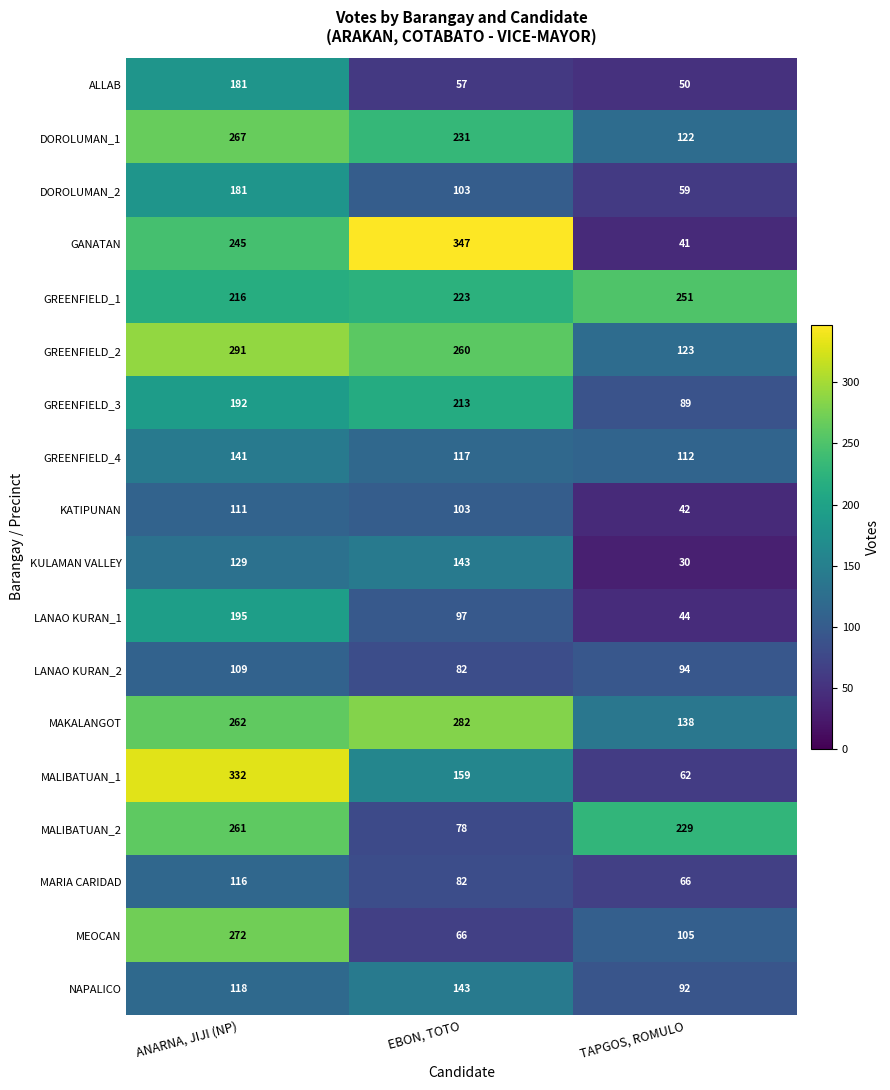

Read the MARIA CARIDAD value at EBON, TOTO.

82